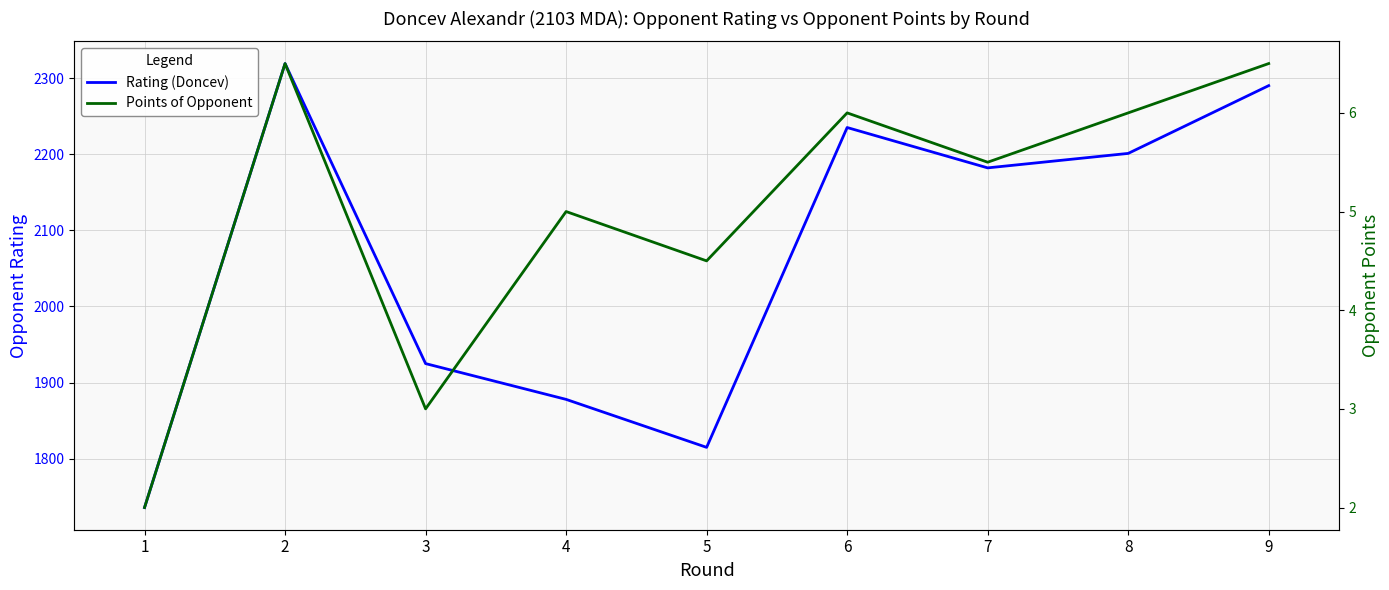

What is the difference between the second highest and second lowest values in the Points of Opponent series?

3.5